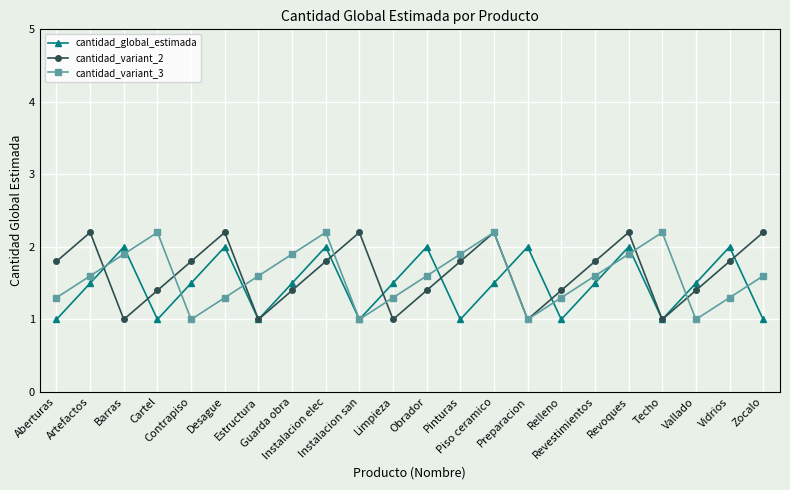

Reading right to left, extract all data points from this chart.

cantidad_global_estimada: Zocalo=1.0	Vidrios=2.0	Vallado=1.5	Techo=1.0	Revoques=2.0	Revestimientos=1.5	Relleno=1.0	Preparacion=2.0	Piso ceramico=1.5	Pinturas=1.0	Obrador=2.0	Limpieza=1.5	Instalacion san=1.0	Instalacion elec=2.0	Guarda obra=1.5	Estructura=1.0	Desague=2.0	Contrapiso=1.5	Cartel=1.0	Barras=2.0	Artefactos=1.5	Aberturas=1.0
cantidad_variant_2: Zocalo=2.2	Vidrios=1.8	Vallado=1.4	Techo=1.0	Revoques=2.2	Revestimientos=1.8	Relleno=1.4	Preparacion=1.0	Piso ceramico=2.2	Pinturas=1.8	Obrador=1.4	Limpieza=1.0	Instalacion san=2.2	Instalacion elec=1.8	Guarda obra=1.4	Estructura=1.0	Desague=2.2	Contrapiso=1.8	Cartel=1.4	Barras=1.0	Artefactos=2.2	Aberturas=1.8
cantidad_variant_3: Zocalo=1.6	Vidrios=1.3	Vallado=1.0	Techo=2.2	Revoques=1.9	Revestimientos=1.6	Relleno=1.3	Preparacion=1.0	Piso ceramico=2.2	Pinturas=1.9	Obrador=1.6	Limpieza=1.3	Instalacion san=1.0	Instalacion elec=2.2	Guarda obra=1.9	Estructura=1.6	Desague=1.3	Contrapiso=1.0	Cartel=2.2	Barras=1.9	Artefactos=1.6	Aberturas=1.3